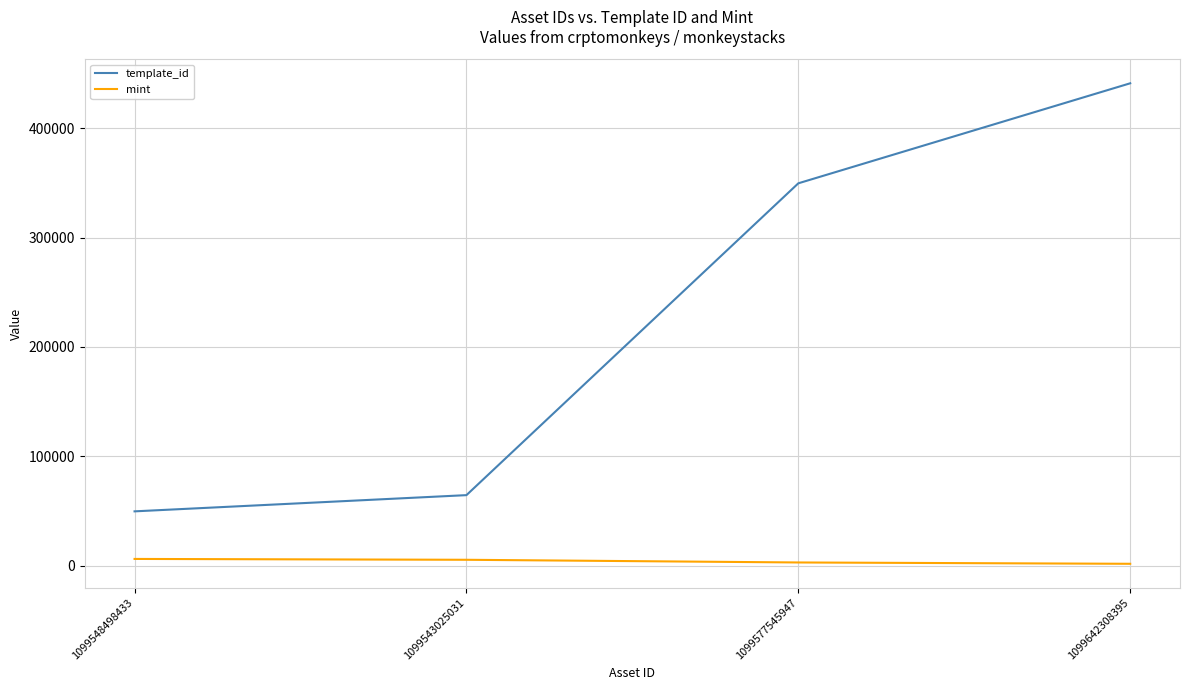

What is the smallest value displayed?

1946